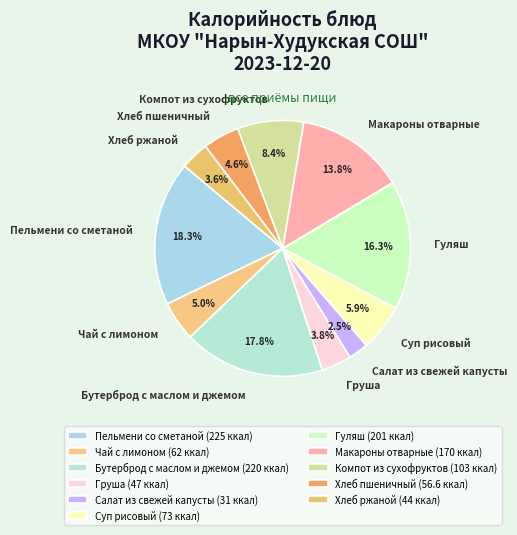

To the nearest percent, what portion does Макароны отварные represent?

14%